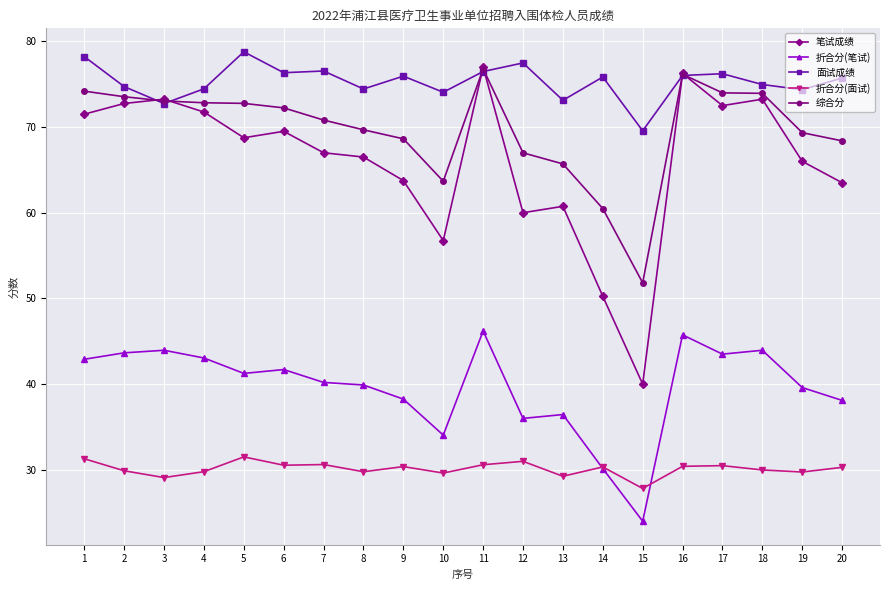

What is the sum of the 综合分 values at 7 and 17?

144.8